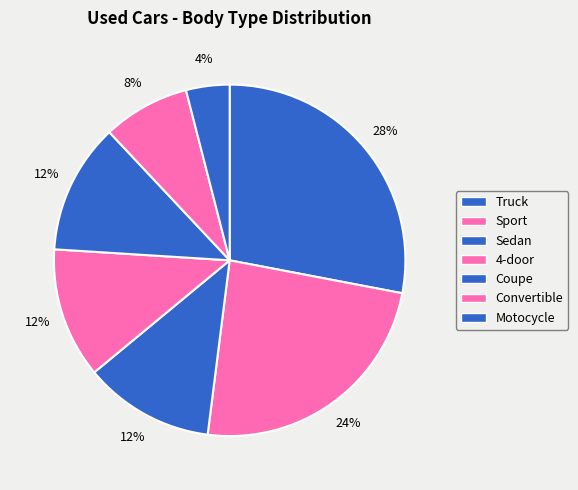

To the nearest percent, what is the difference between the Truck and Convertible slice percentages?

20%